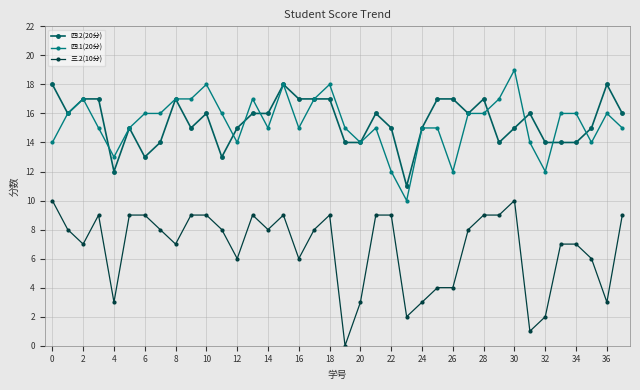

Which series has the largest range (max minus min)?

三.2(10分)